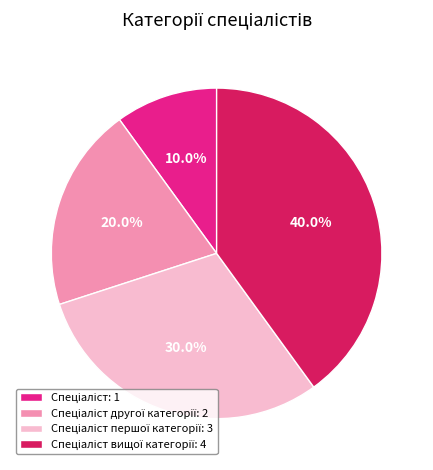

How many slices are in this pie chart?

4